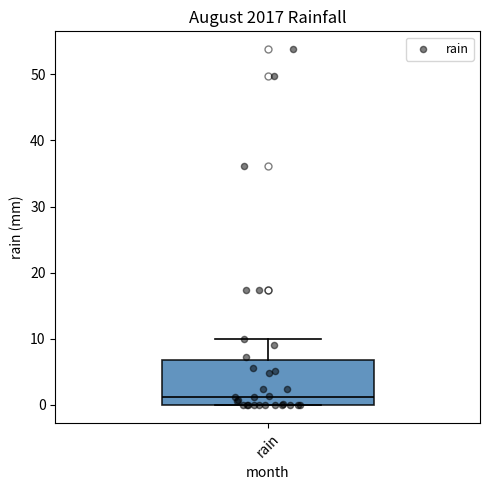

Transcribe this box plot: give where the median line is, the range the box spans, and where the two whiskers end, as read against the y-axis. The values are not printed on the chart, so give them approximately, as read against the axis.

median 1, box 0 to 7, whiskers 0 to 10